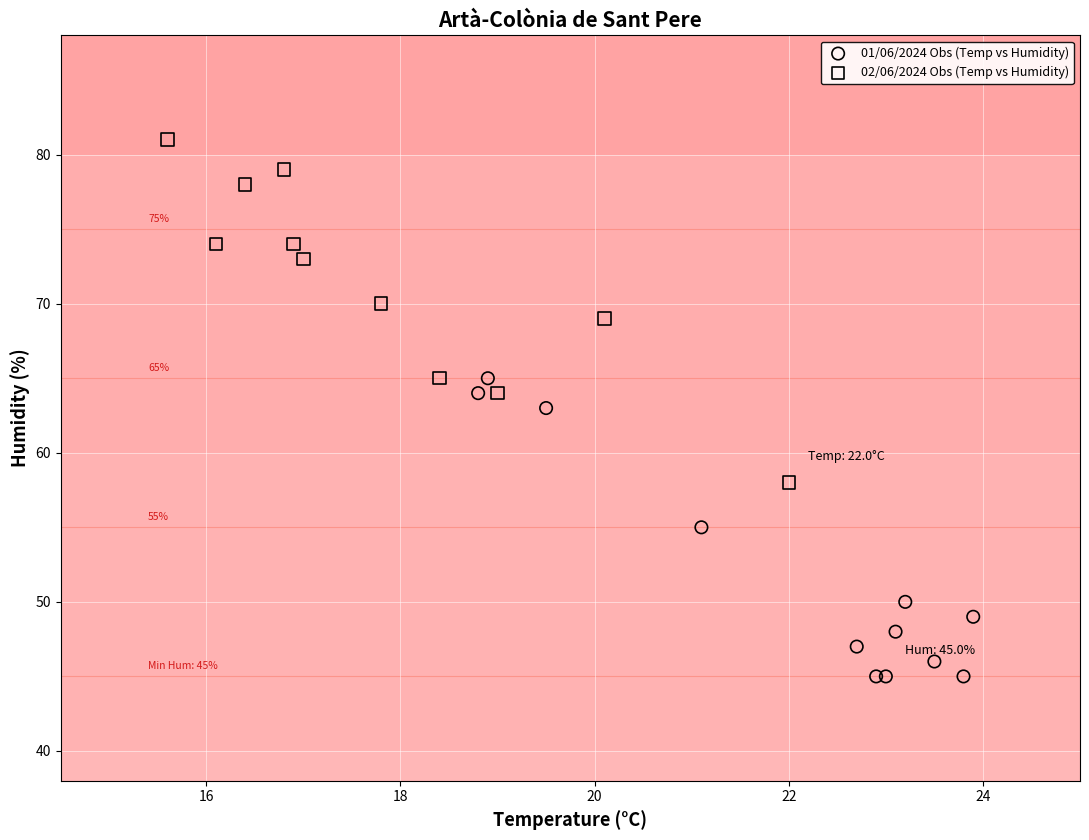

Which series reaches the minimum Y coordinate?

01/06/2024 Obs (Temp vs Humidity)